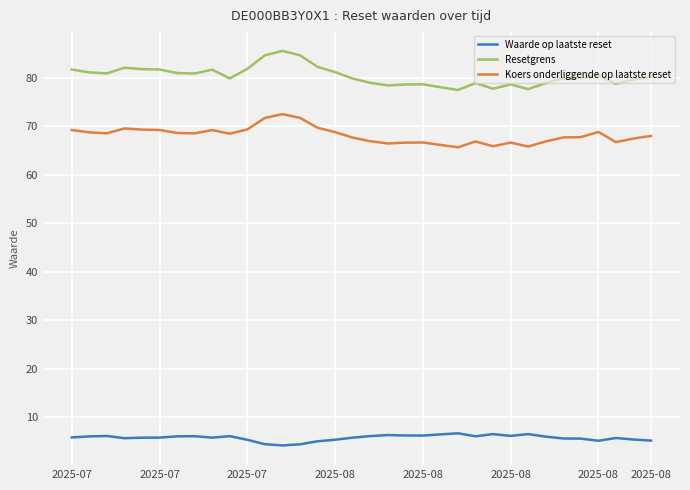

True or false: Resetgrens and Waarde op laatste reset intersect in this chart.

False